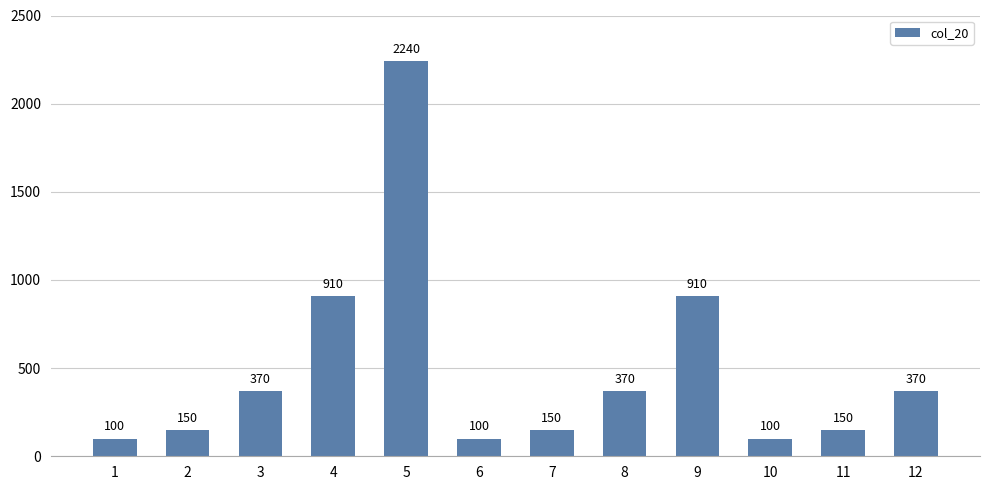

How many bars are there in total?

12